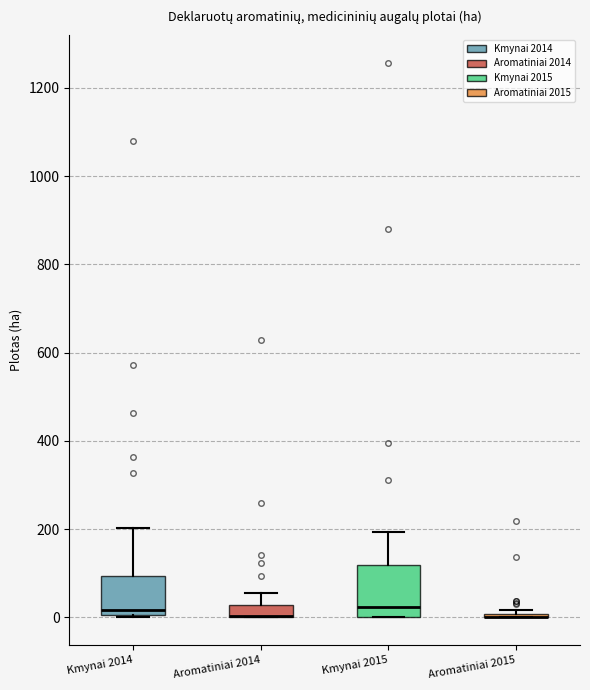

Where is the upper edge of the box for Kmynai 2015 on the y-axis? The values are not printed on the chart, so give them approximately, as read against the axis.

120